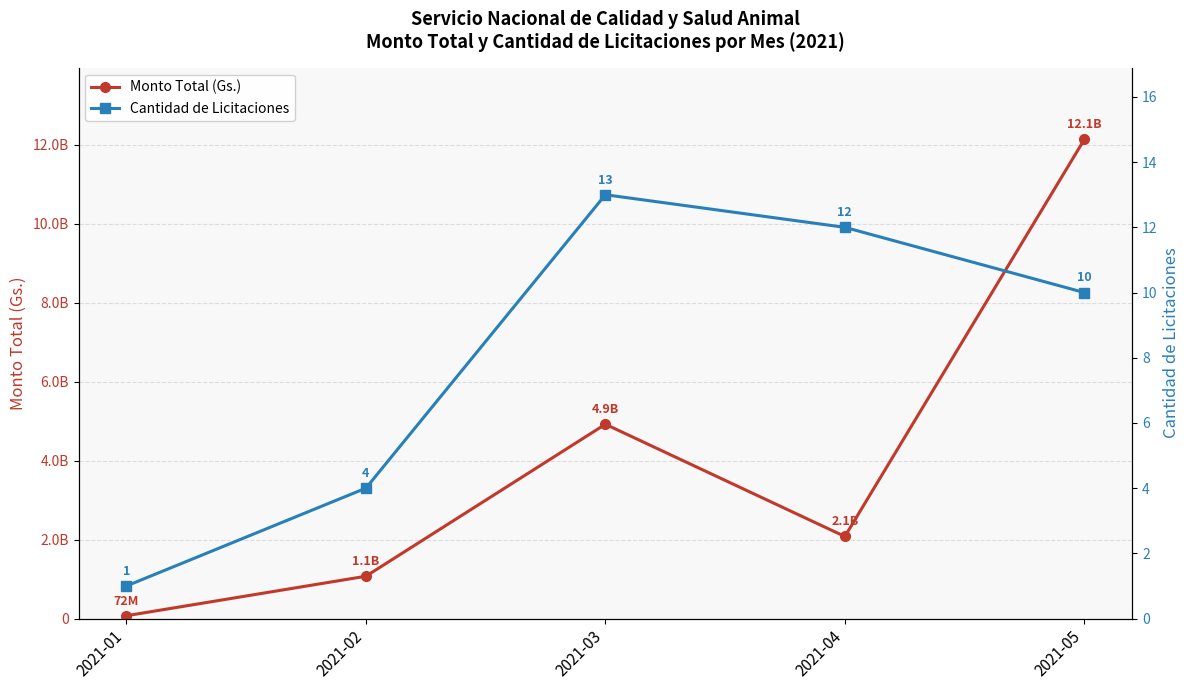

The Monto Total (Gs.) series shows 1062599487 at 2021-04. True or false?

False